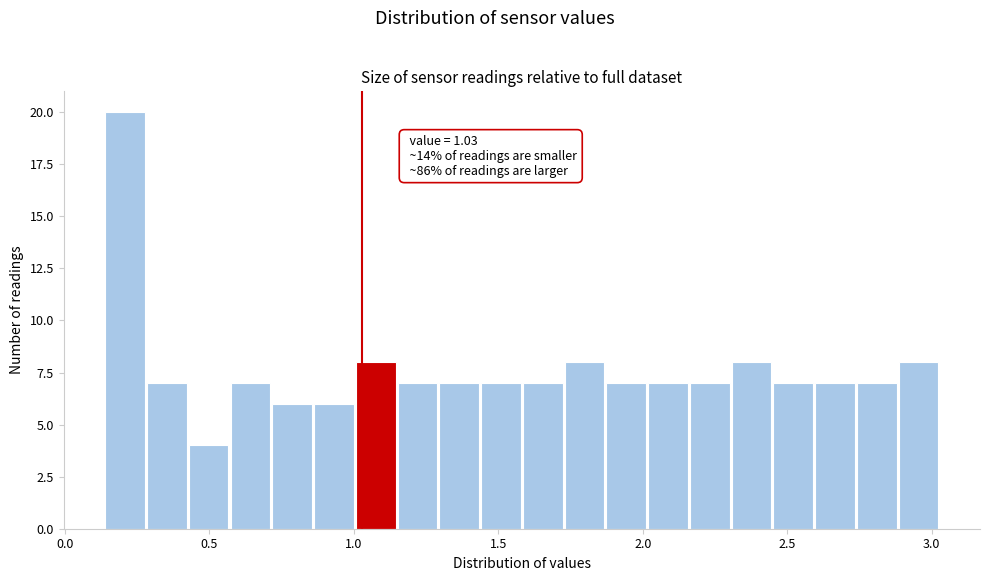

Around what value on the x-axis is the tallest bar? Give the approximate position of its centre, as read against the axis.

0.20